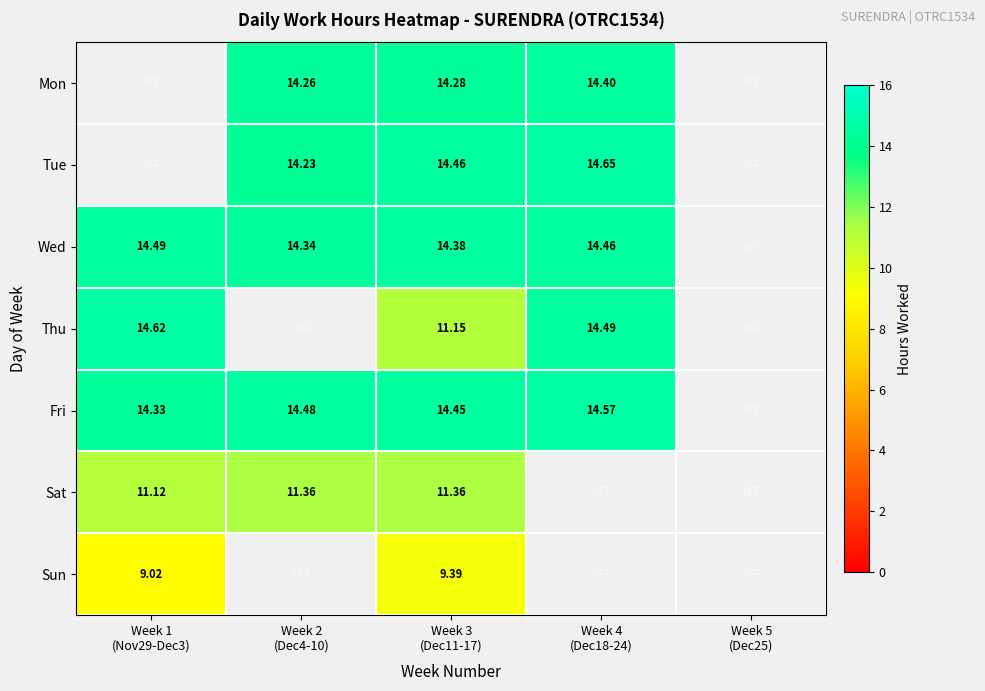

How many data points in Tue are above 14?

3